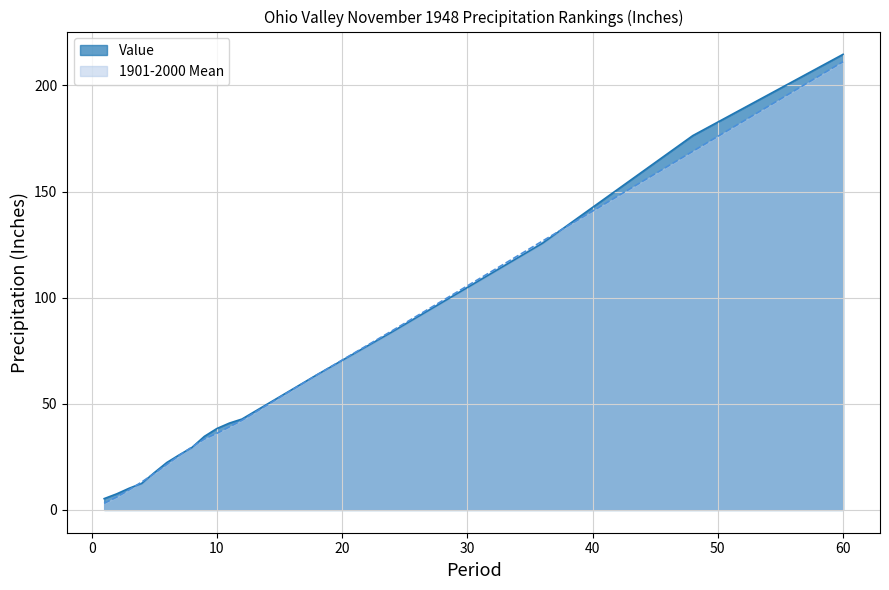

What is the difference between the second highest and minimum values in the Value series?

171.0